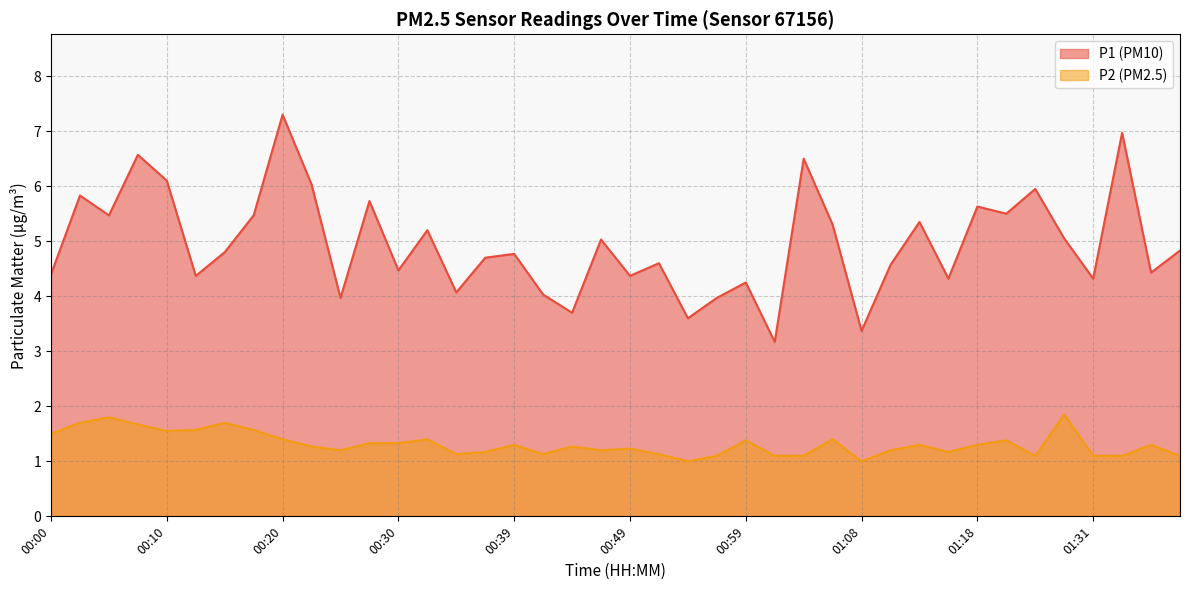

What is the minimum value shown in the chart?

1.0